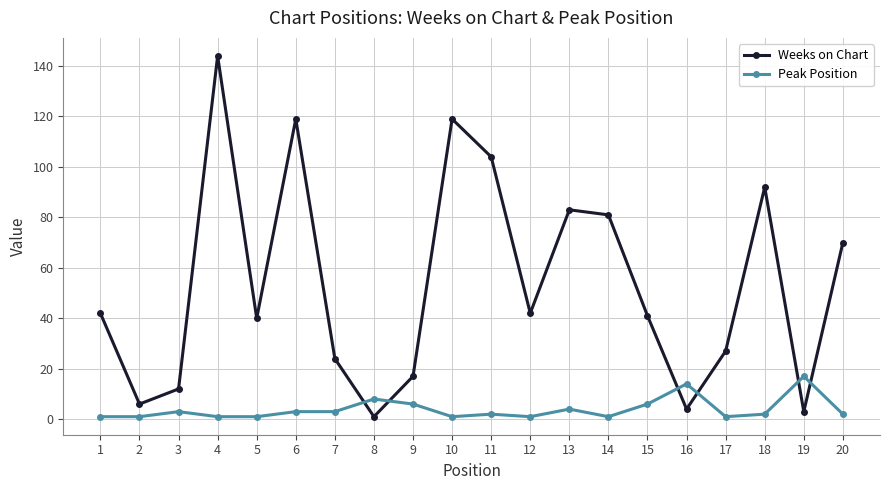

Does the chart display data point markers on the line(s)?

Yes